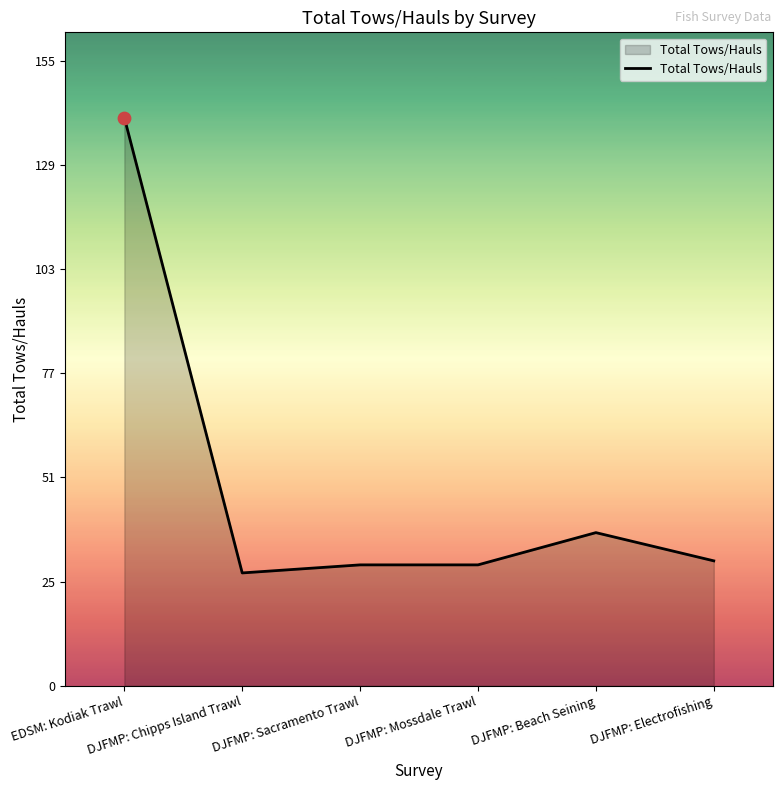

Which has a higher value, DJFMP: Electrofishing or DJFMP: Chipps Island Trawl?

DJFMP: Electrofishing